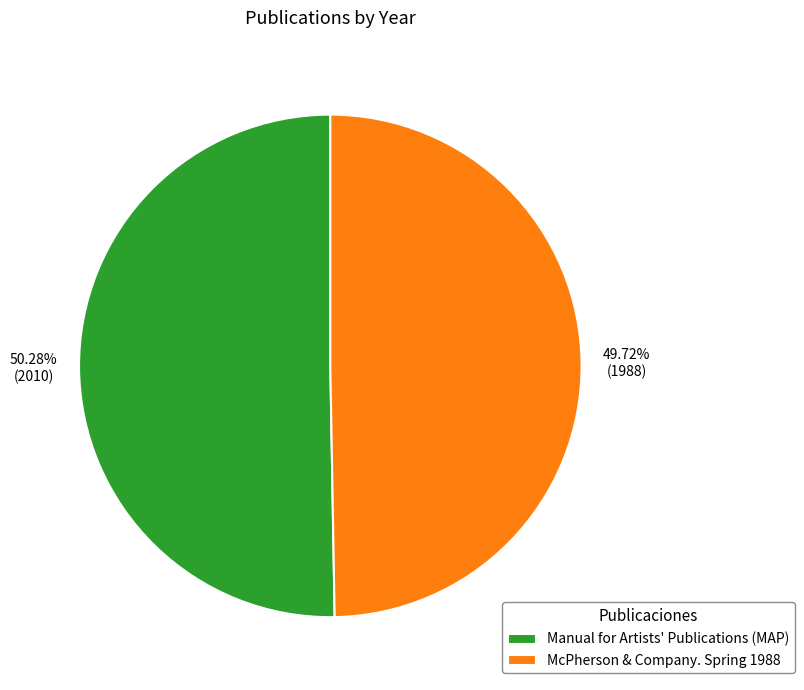

What is the ratio of the value at McPherson & Company. Spring 1988 to the value at Manual for Artists' Publications (MAP)?

1.0